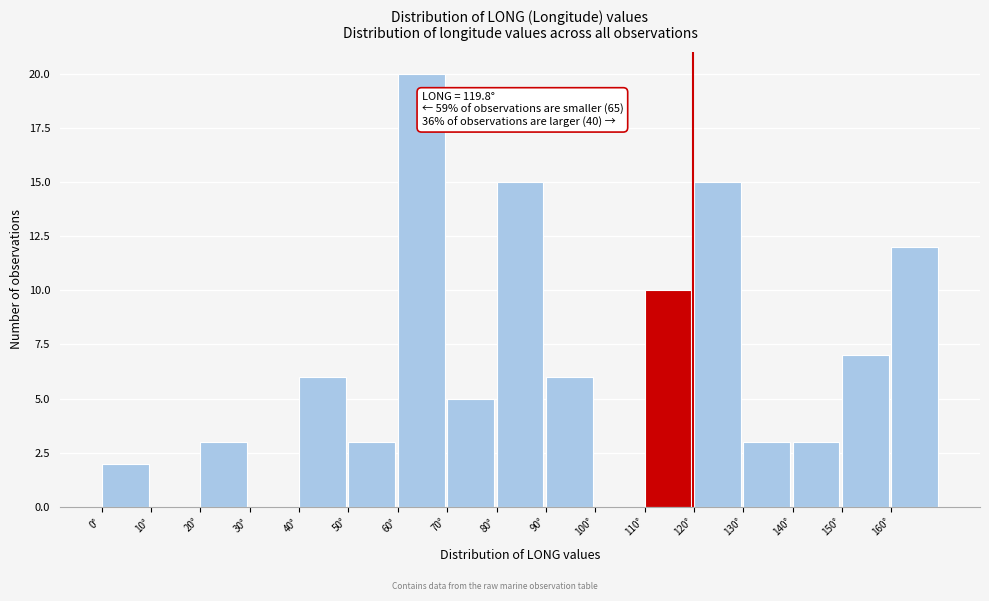

Over which range of the x-axis is the bar tallest?

60 to 70